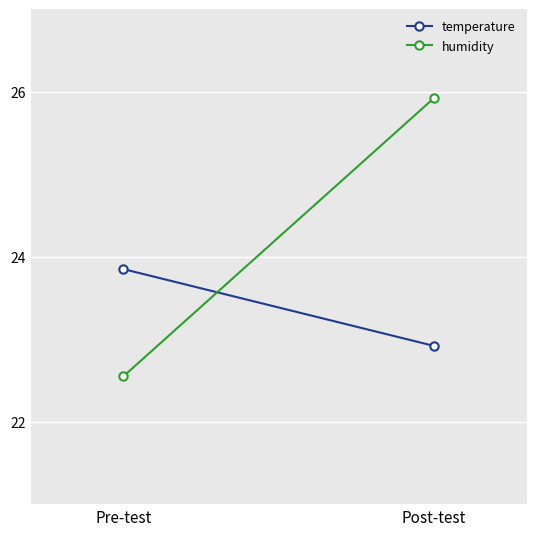

Is the value of temperature at Post-test greater than the value of humidity at Post-test?

No